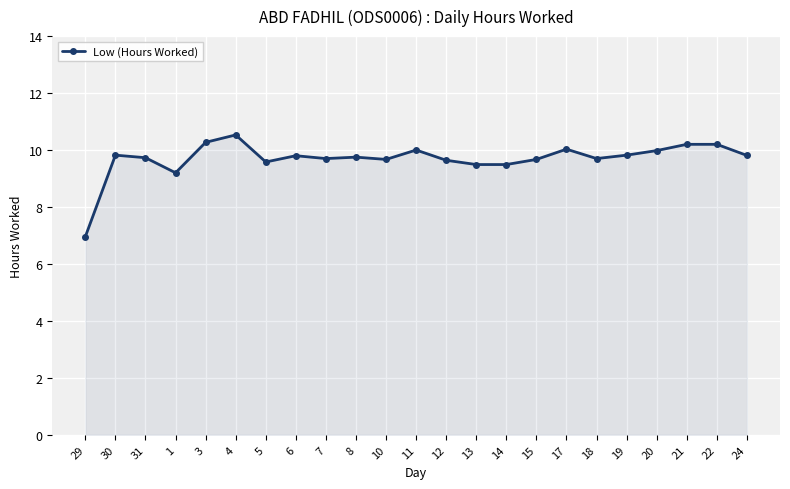

The value at 18 is 5.1. True or false?

False